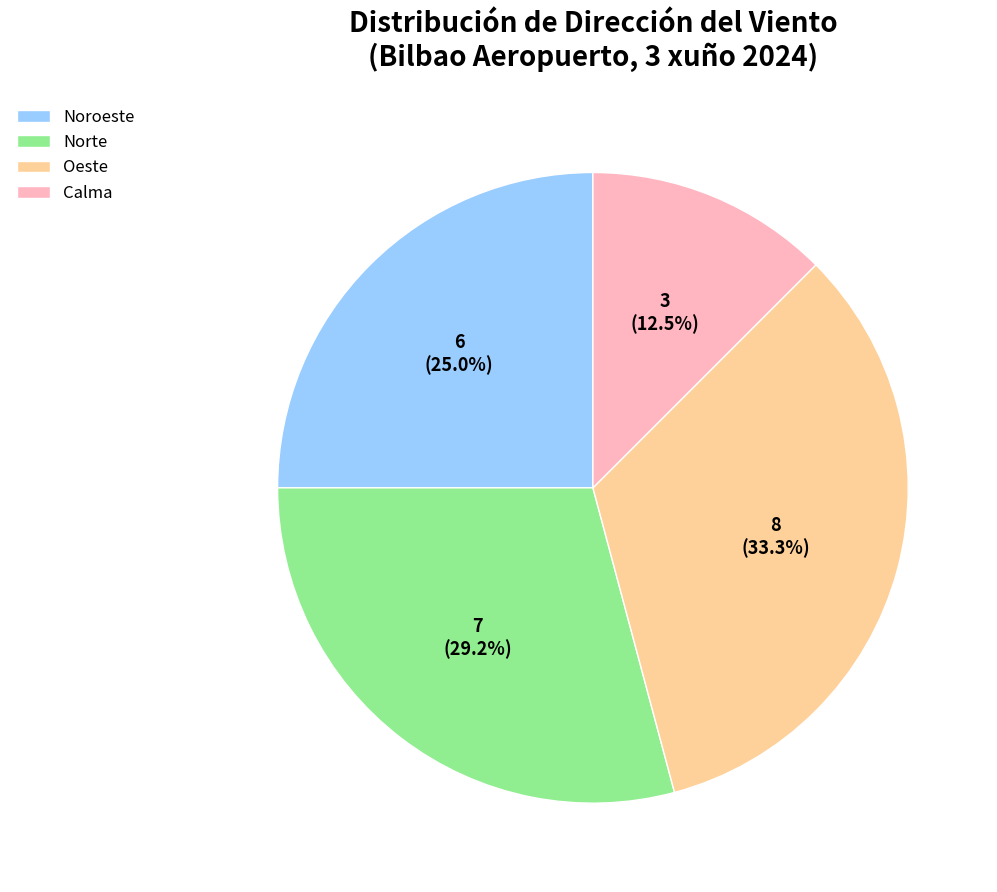

To the nearest percent, what percentage of the pie is Noroeste?

25%